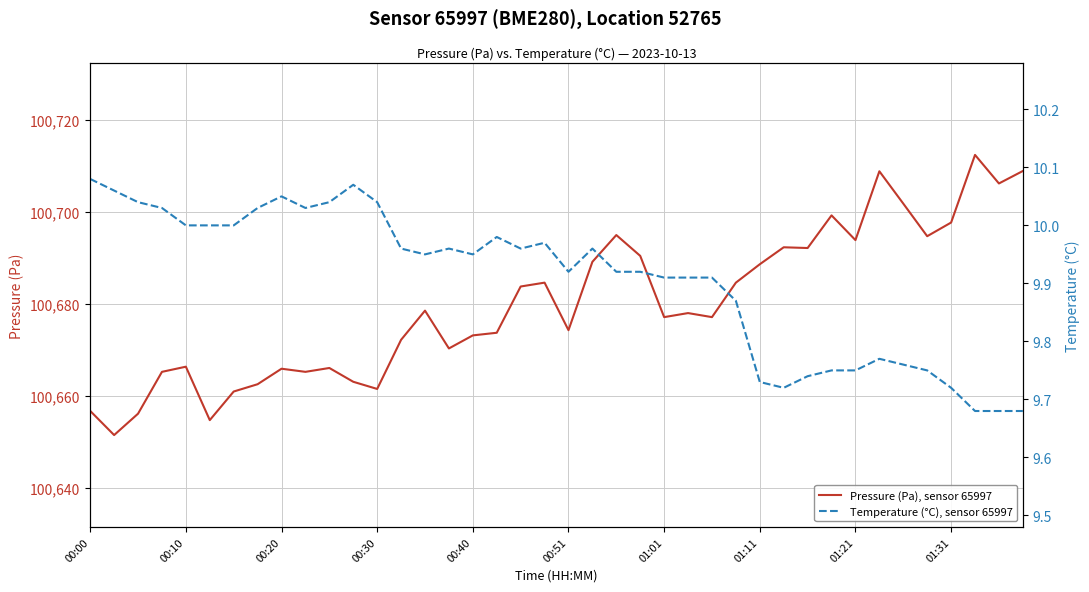

Is it true that Pressure (Pa), sensor 65997 equals 175486.4 at 00:00?

False